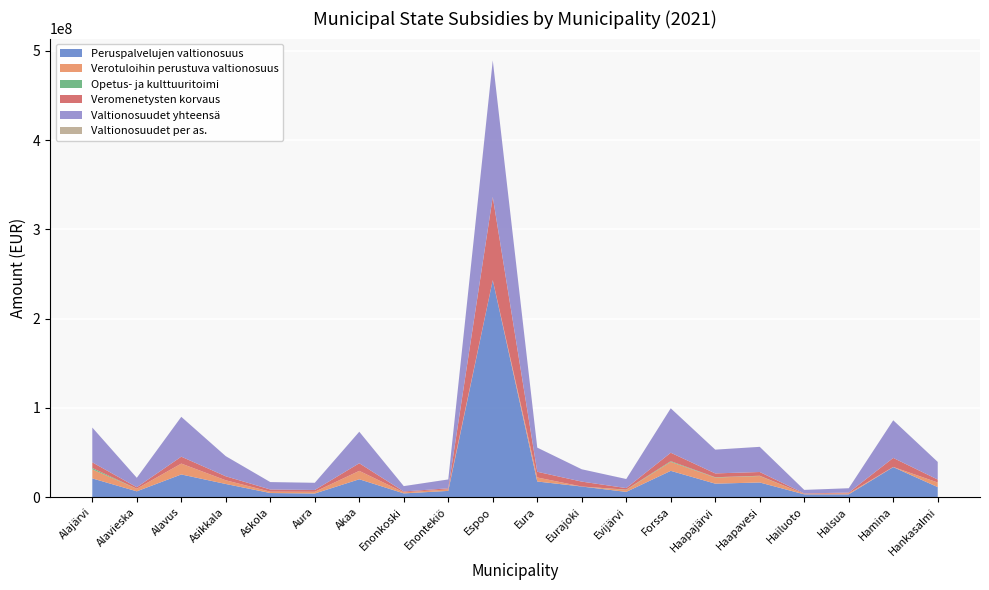

Reading right to left, list all the values displayed in this chart.

Peruspalvelujen valtionosuus: 11259965.2	33689653.0	3159627.2	3159755.8	16447675.0	15148869.5	29496259.7	5921235.5	11923071.6	17559759.7	243243620.0	7031559.0	4243326.2	20063777.4	4098949.2	4635879.3	14767784.4	25457688.2	6551811.0	21008732.4
Verotuloihin perustuva valtionosuus: 5110572.6	192815.1	1133245.0	511843.2	7249910.1	6808899.6	10048226.7	2260485.4	0.0	4517411.3	0.0	1636654.4	1148093.0	9402933.6	1916494.1	1507223.6	4146546.0	12187968.2	2896971.4	10163167.9
Opetus- ja kulttuuritoimi: 40083.0	0.0	0.0	0.0	293723.0	376530.0	796884.0	255527.0	0.0	0.0	0.0	20030.0	0.0	0.0	0.0	0.0	0.0	0.0	0.0	1480089.0
Veromenetysten korvaus: 3341206.5	10086241.4	854363.1	529669.2	4204829.3	4289132.0	9451085.0	1729075.8	5513361.3	6373668.5	93257965.5	1238073.3	967486.2	8520771.3	2046419.3	2457498.4	4480472.5	7728461.1	1674337.0	6359330.1
Valtionosuudet yhteensä: 19751827.3	42189936.5	4850348.3	3943182.2	28196137.3	26623431.1	49792455.4	10166323.7	13813376.9	27068246.5	152927770.6	9926316.8	6014805.3	35339946.3	8043318.6	8313584.2	22524914.9	44650584.5	10580131.4	39011319.4
Valtionosuudet per as.: 4130.5	2122.6	4397.4	4155.1	4229.2	3860.7	2963.8	4221.9	1461.4	2357.2	522.3	5490.2	4393.6	2156.1	2031.7	1704.3	2795.0	3940.2	4203.5	4141.8